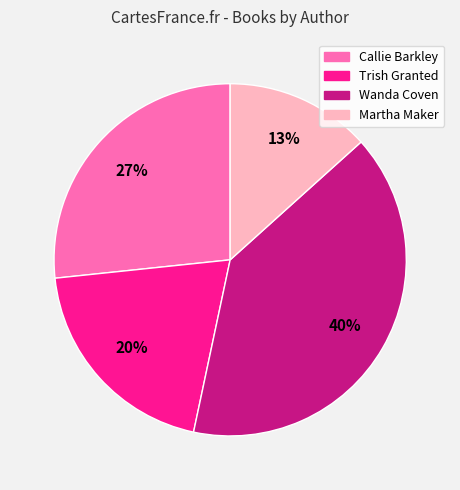

Is Callie Barkley the majority of the pie?

No